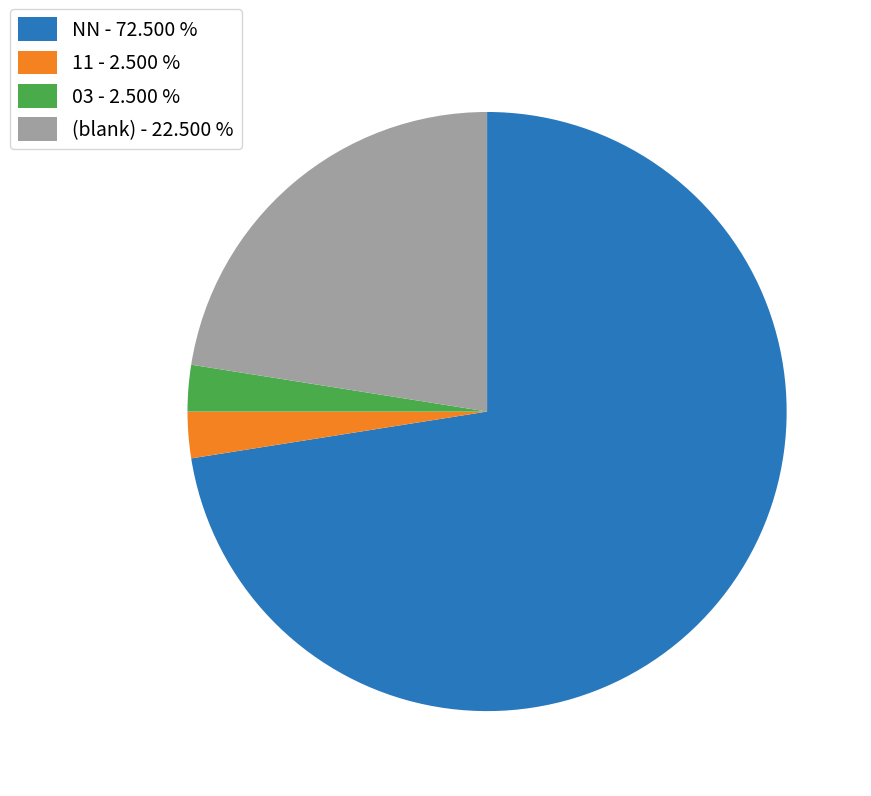

How many segments does this pie chart have?

4